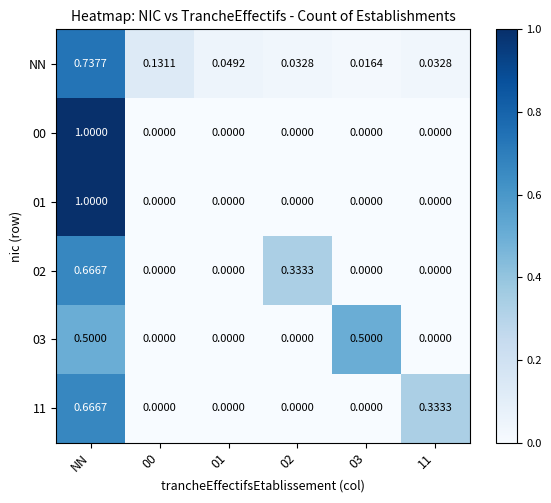

At which category is the sum across all series the highest?

NN